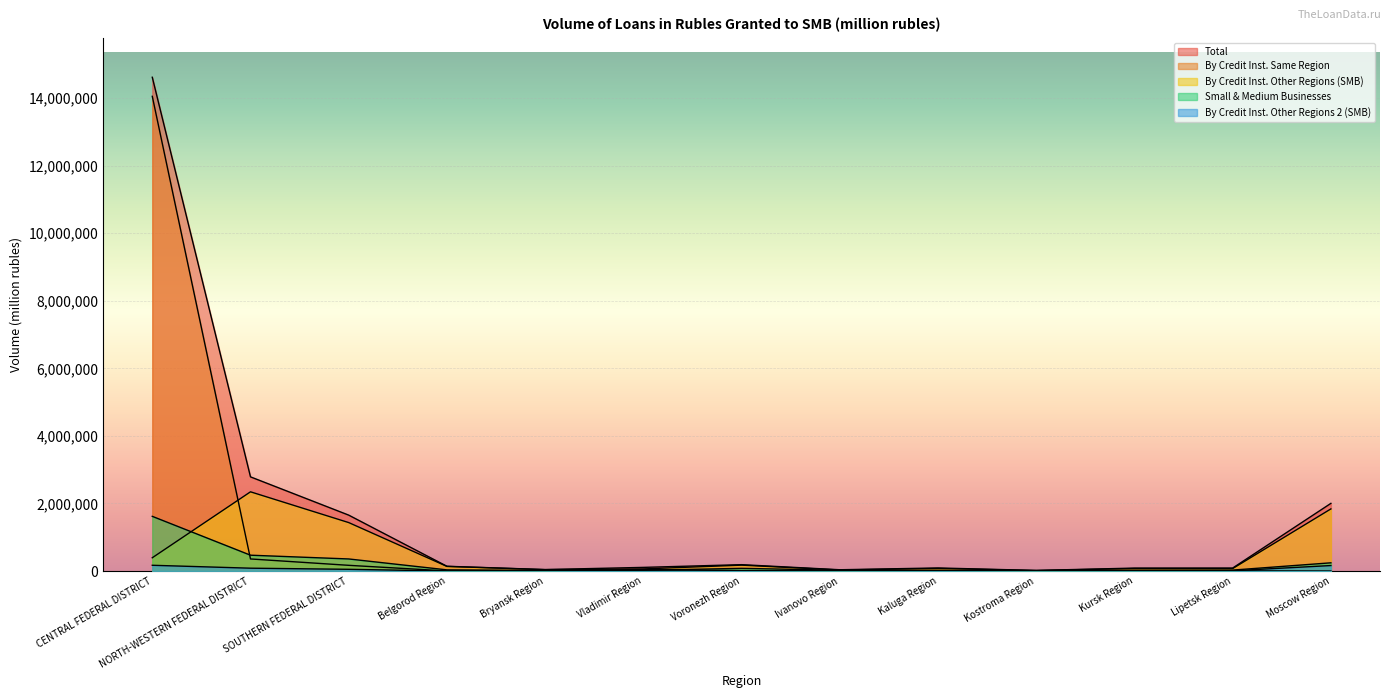

Which series has the largest range (max minus min)?

Total